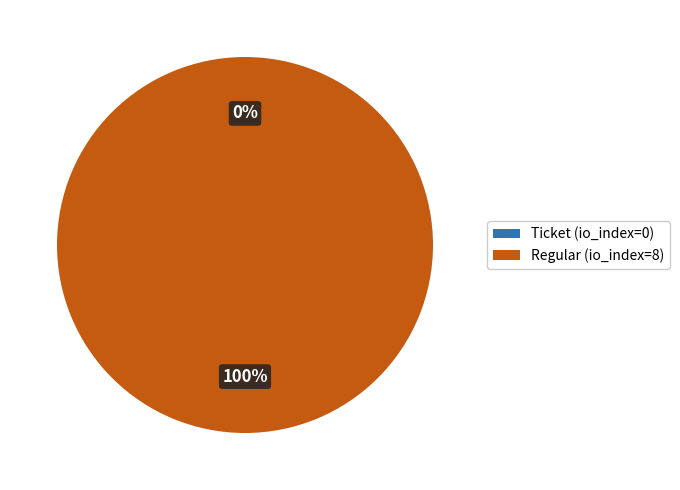

Combined, do Regular (io_index=8) and Ticket (io_index=0) account for over 50%?

Yes